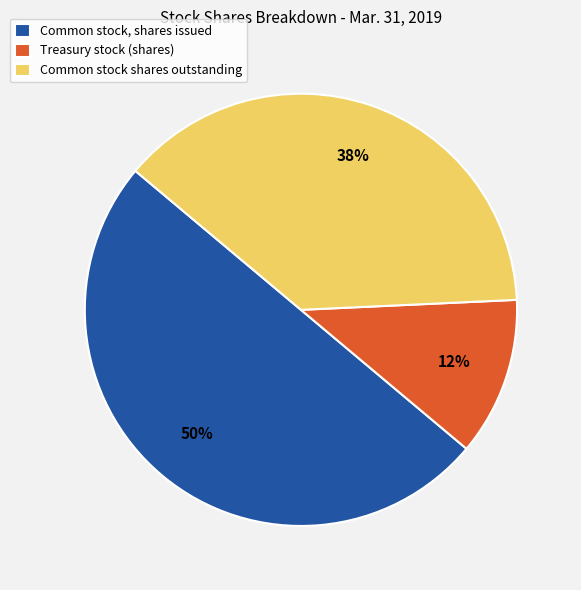

To the nearest percent, what is the difference between the largest and smallest slice percentages?

38%